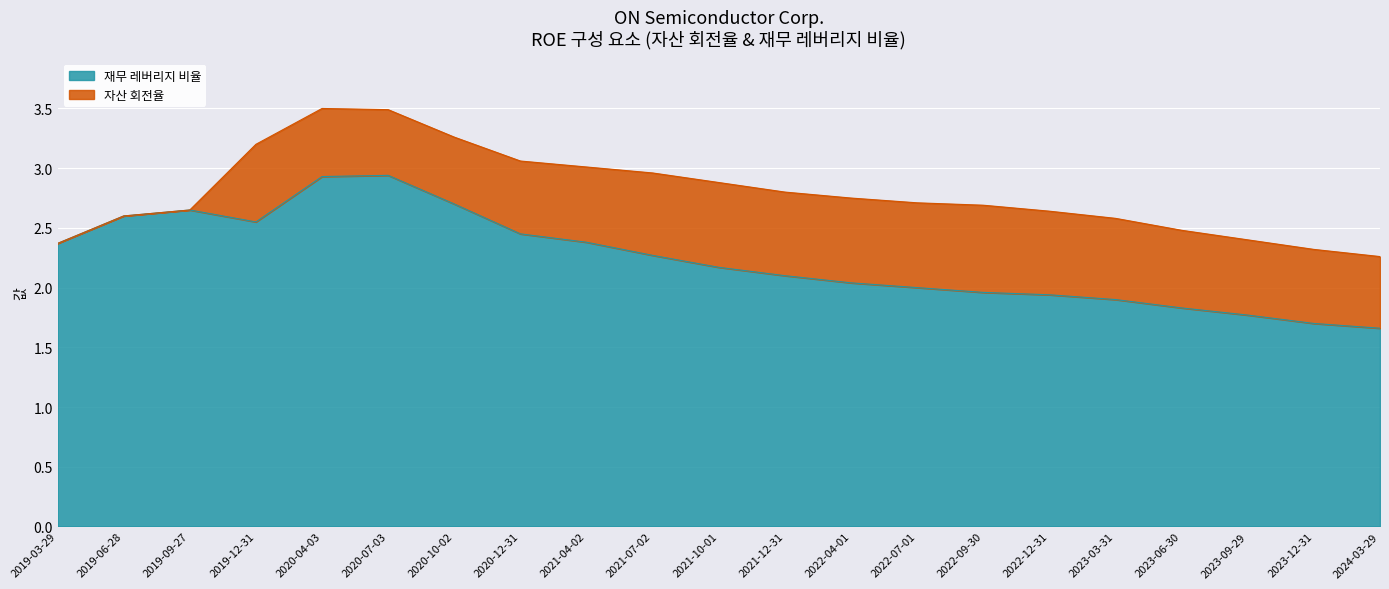

What is the sum of all values?

46.9